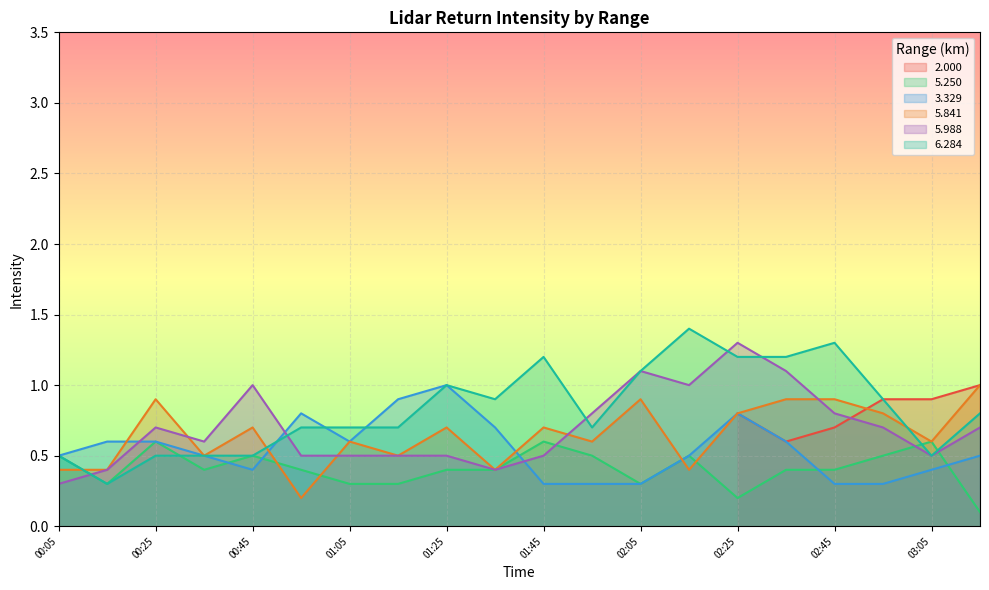

Where is the first local maximum for 5.841?

00:25